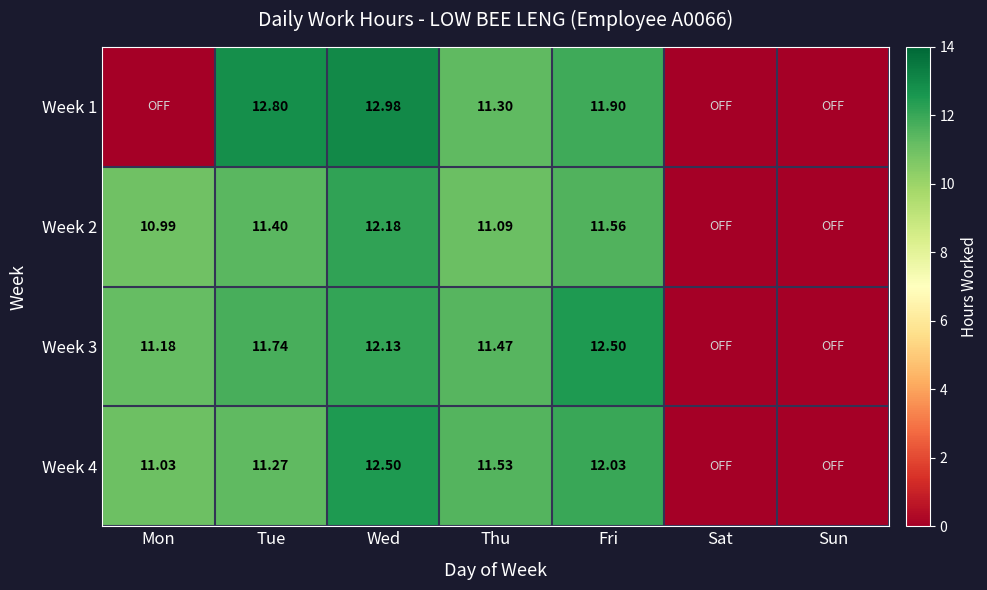

Is the value of Week 4 at Fri greater than the value of Week 2 at Wed?

No